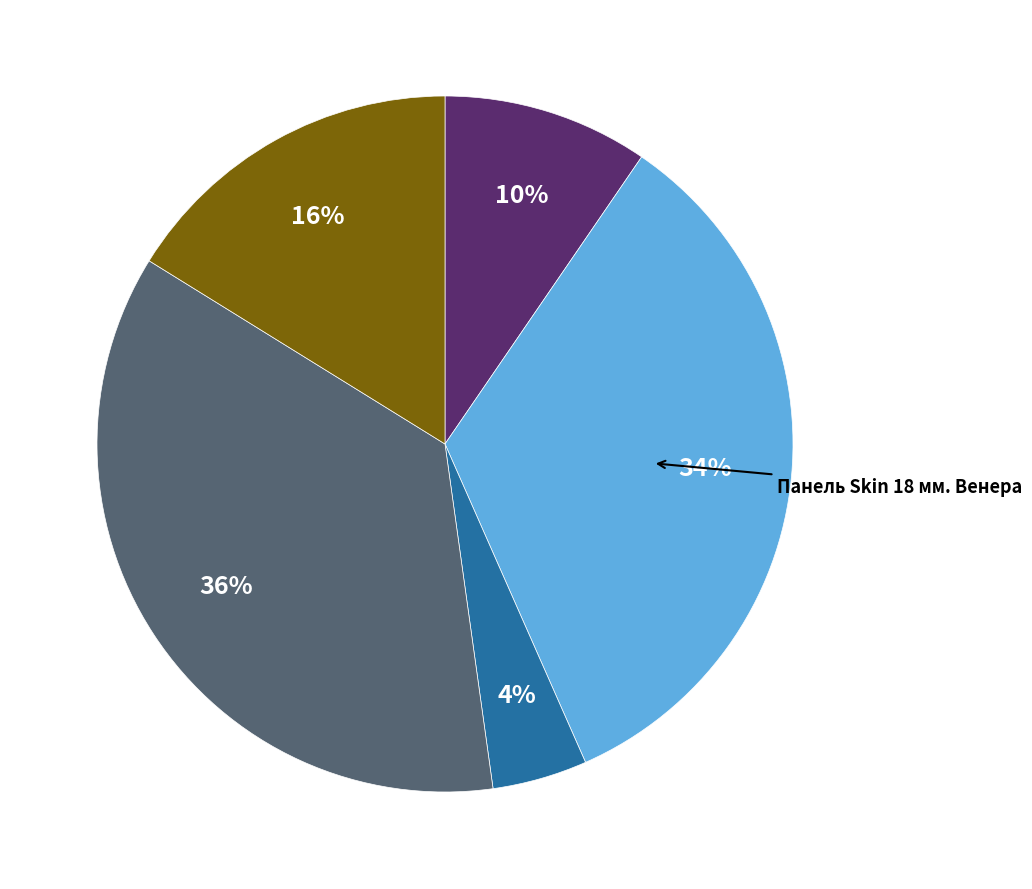

Does any single category account for the majority?

No